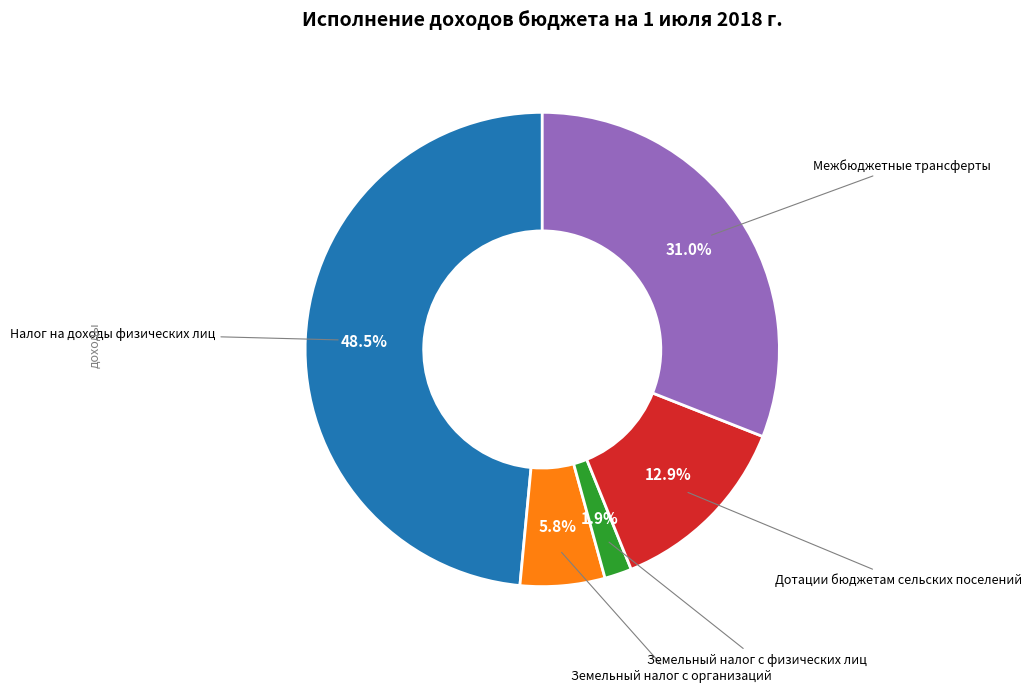

To the nearest percent, what is the combined percentage of Земельный налог с физических лиц and Земельный налог с организаций?

8%